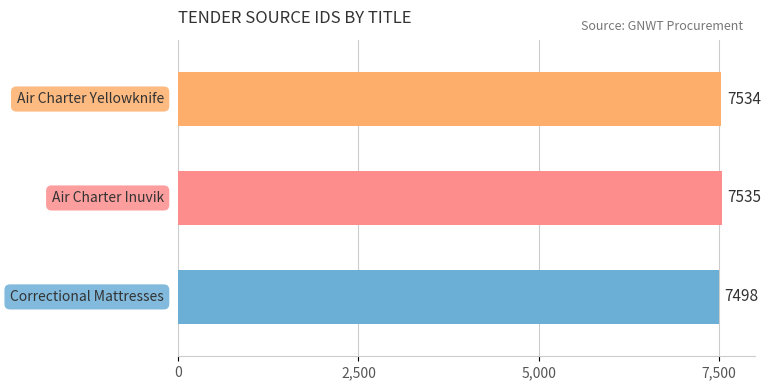

Reading top to bottom, extract all data points from this chart.

7534	7535	7498